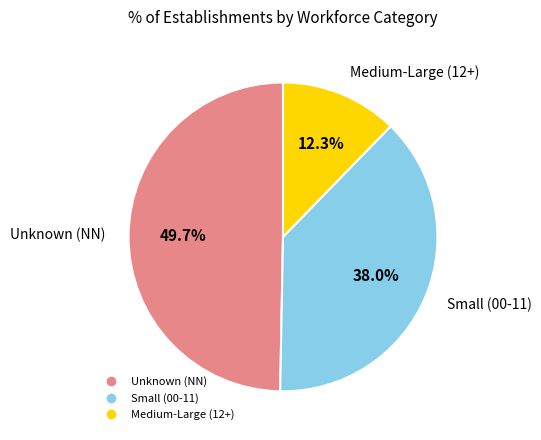

Is there a majority slice in this chart?

No